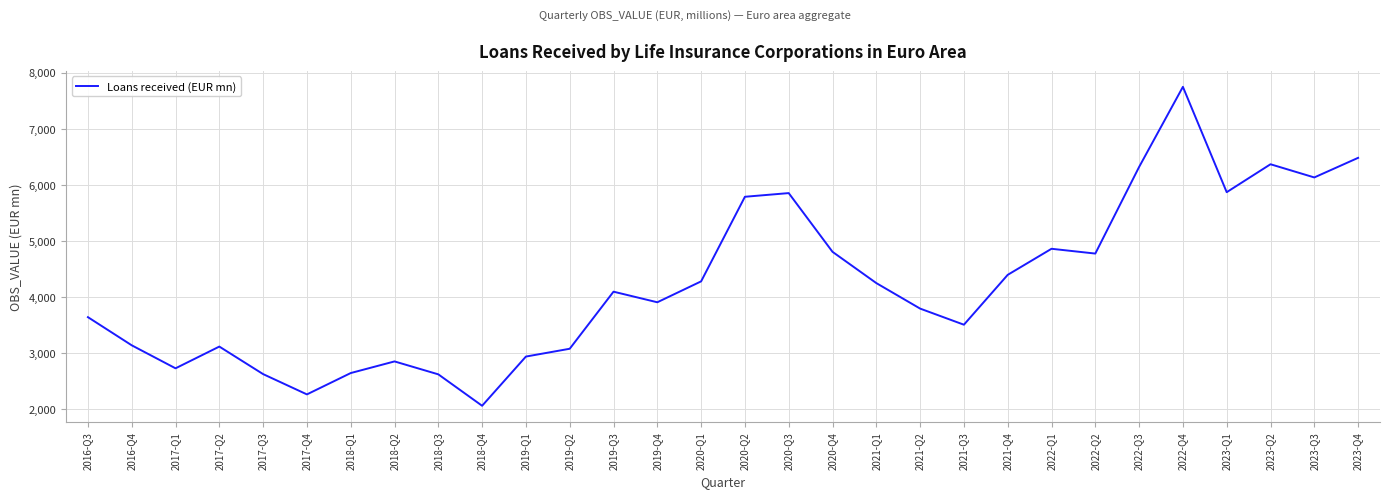

What is the change in value from 2019-Q4 to 2022-Q3?

+2410.8